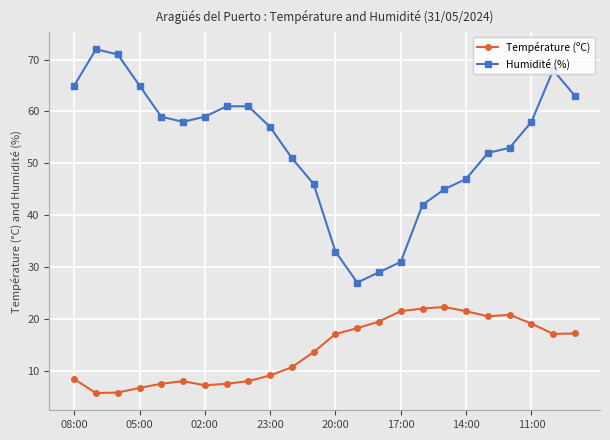

Which series has the widest spread of values?

Humidité (%)